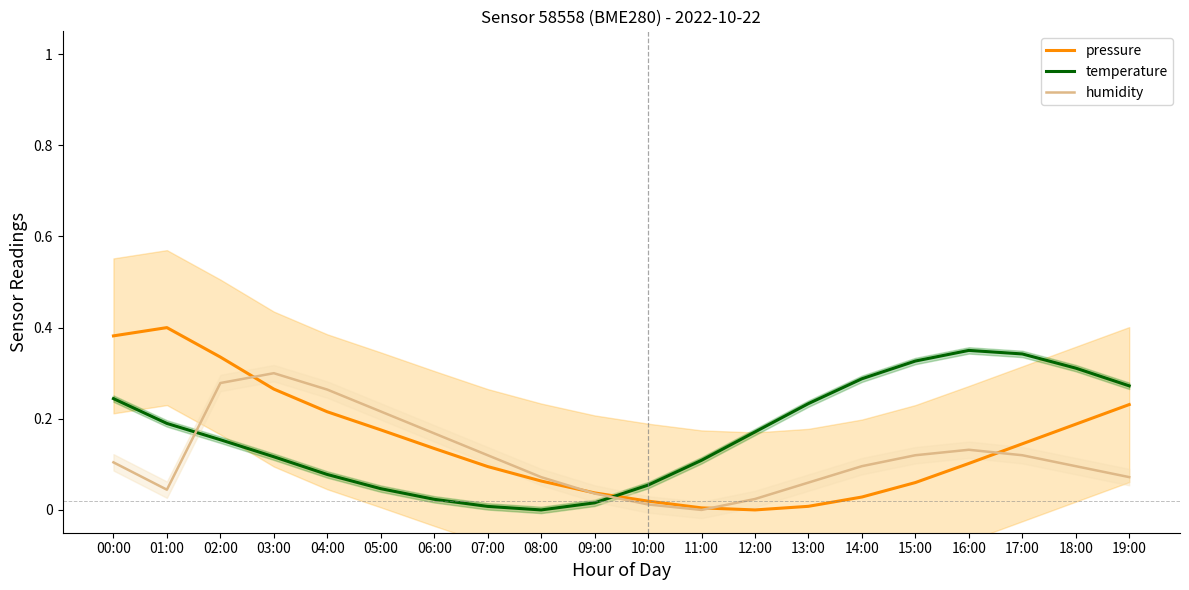

True or false: humidity and pressure intersect in this chart.

True